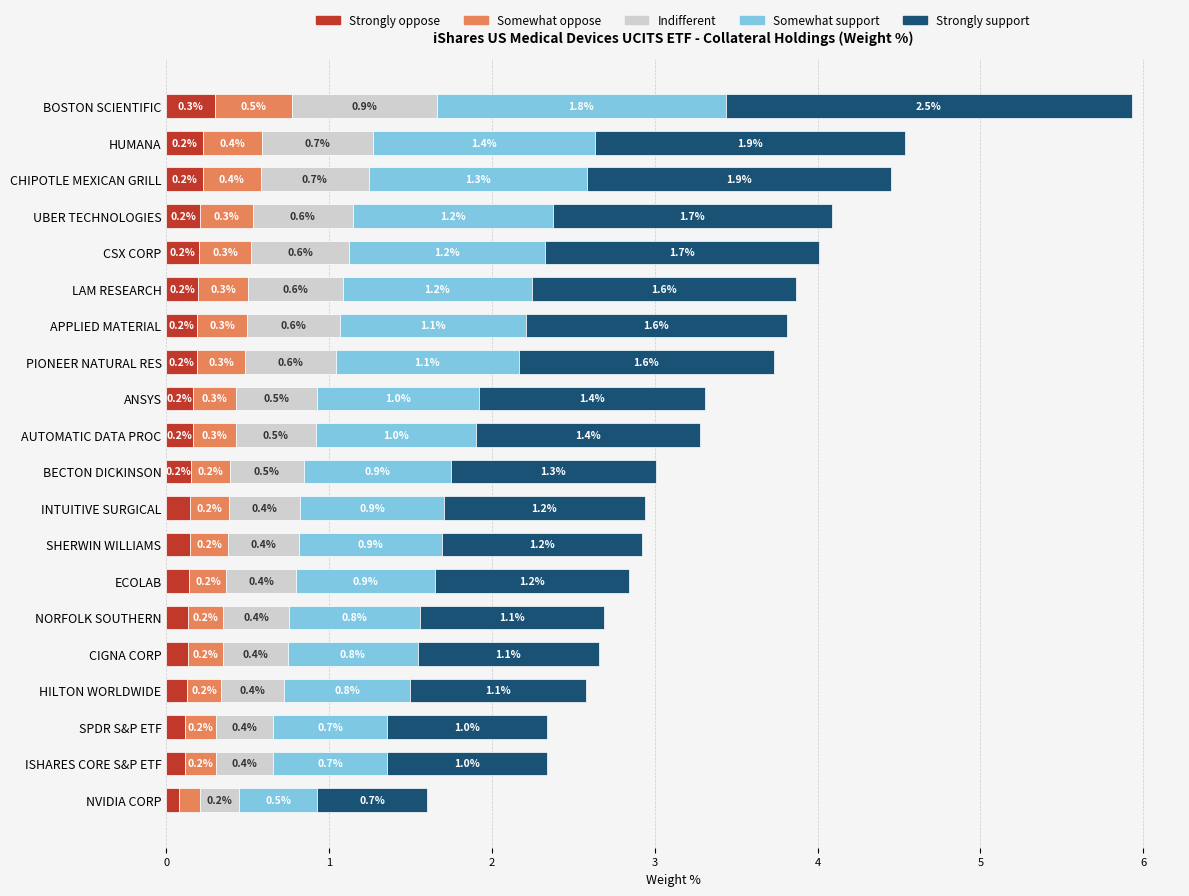

The value of Strongly oppose at CSX CORP is 0.2. True or false?

True